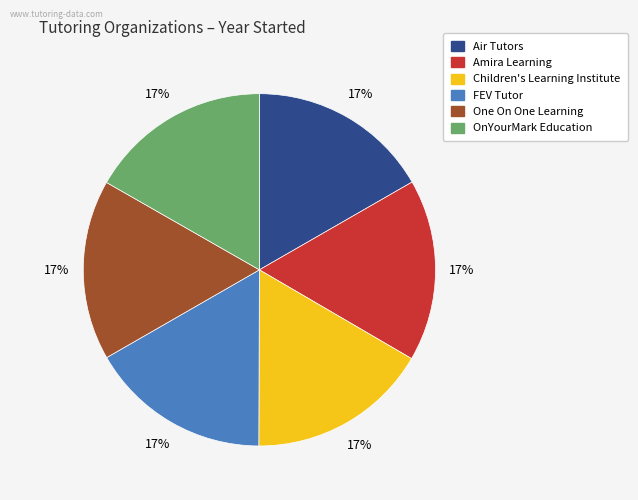

Do Air Tutors and One On One Learning together represent more than half of the pie?

No